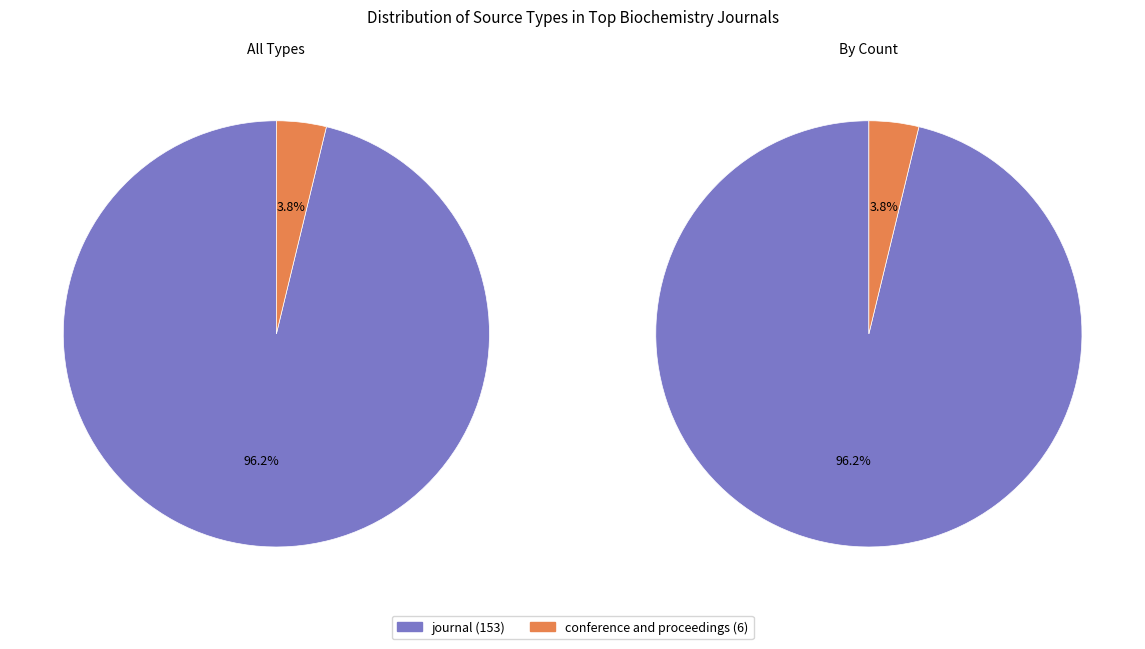

Which slice is the smallest?

conference and proceedings